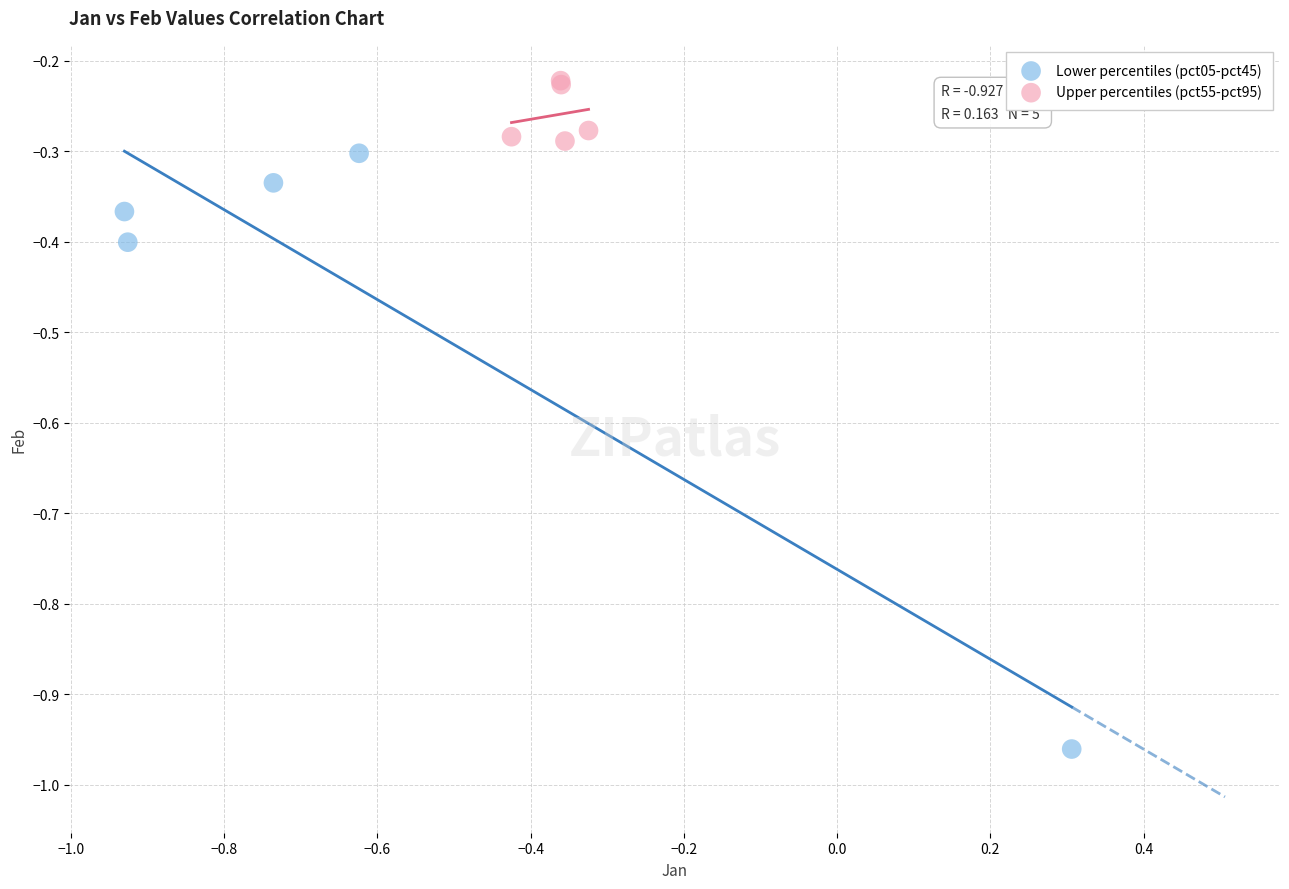

Which series reaches the minimum Y coordinate?

Lower percentiles (pct05-pct45)